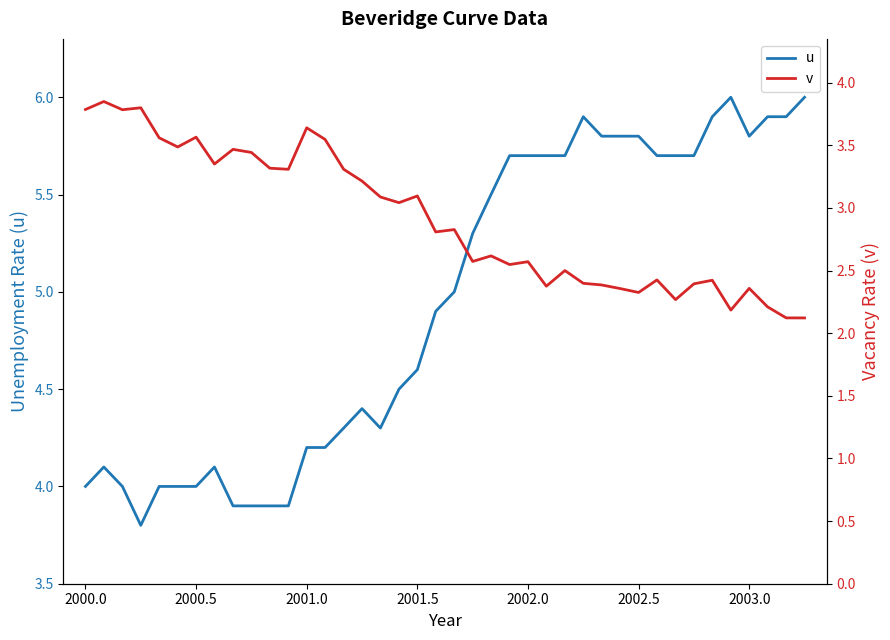

What is the difference between the maximum and minimum values in the u series?

2.2